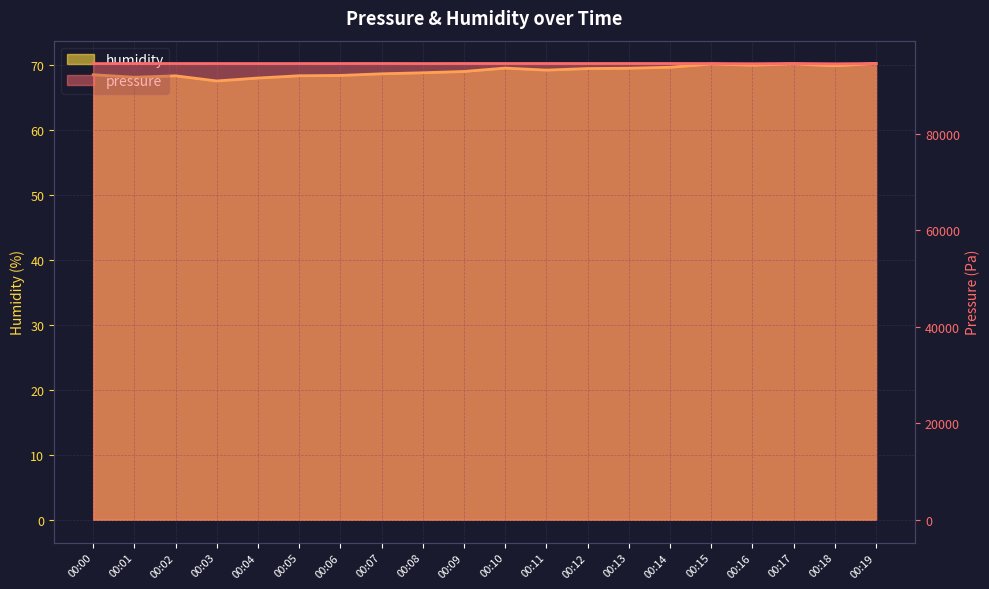

What is the total value across all series at 00:17?

94696.8